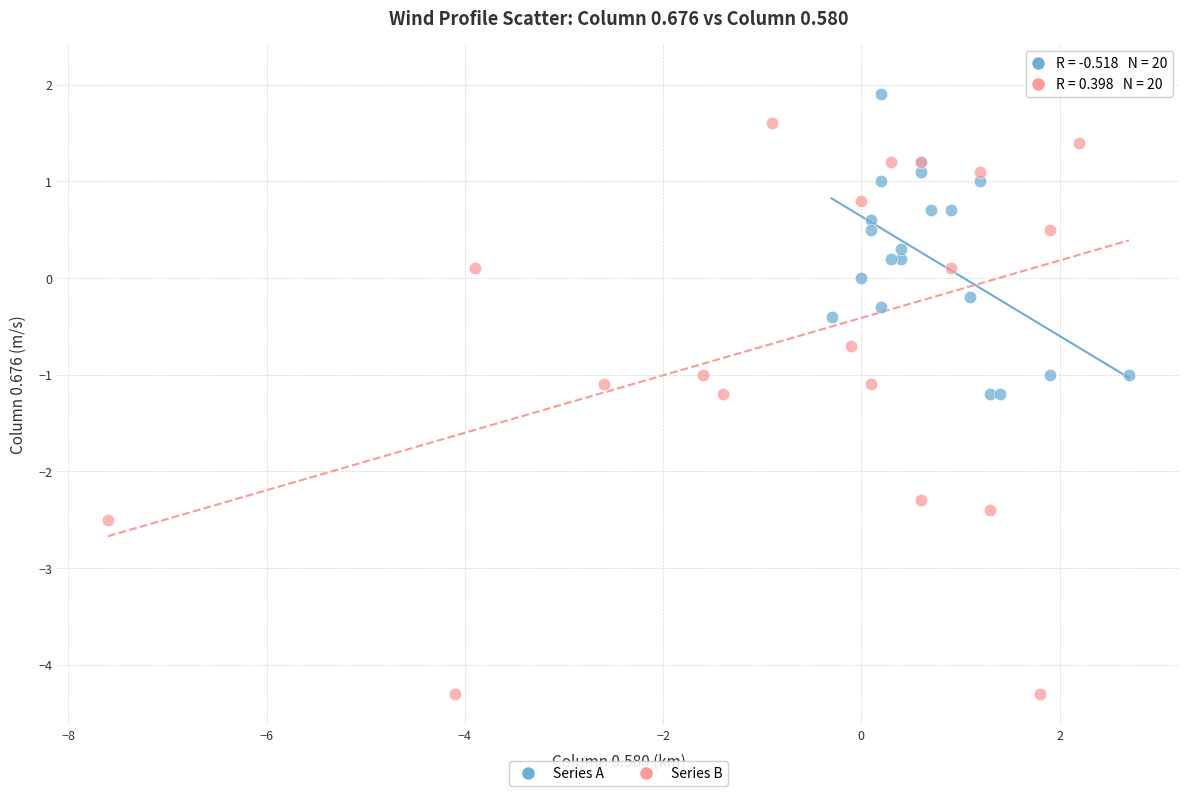

Which series has the widest spread of Y values?

Series B